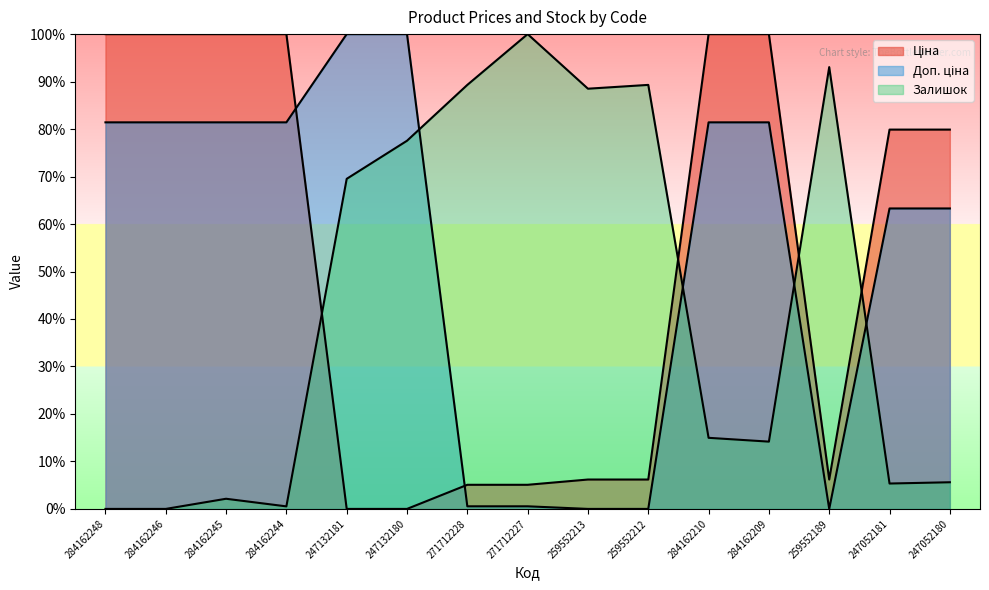

What are all the series names shown in the legend?

Ціна, Доп. ціна, Залишок